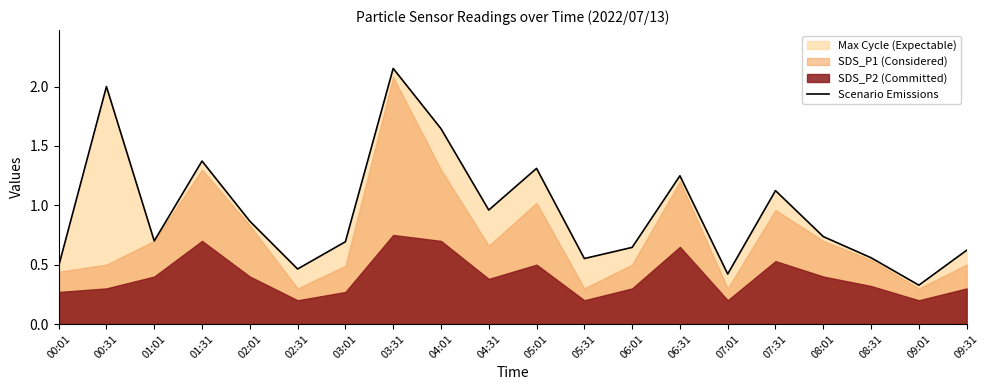

Which category has the highest value across all series?

03:31